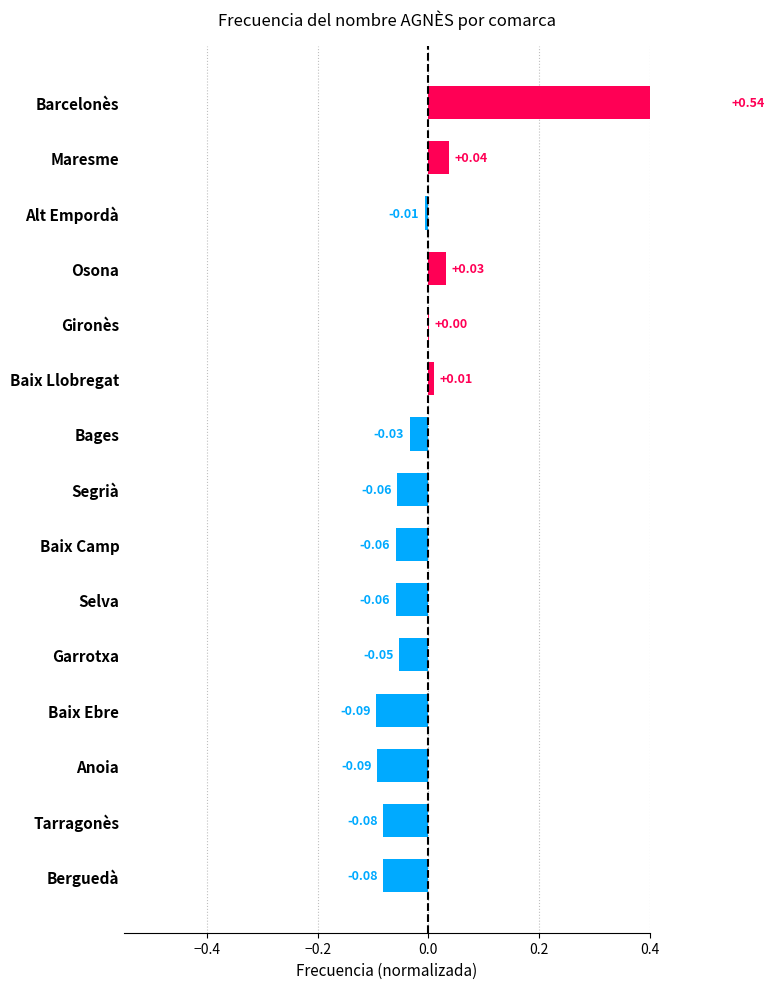

What is the smallest value displayed?

-0.1